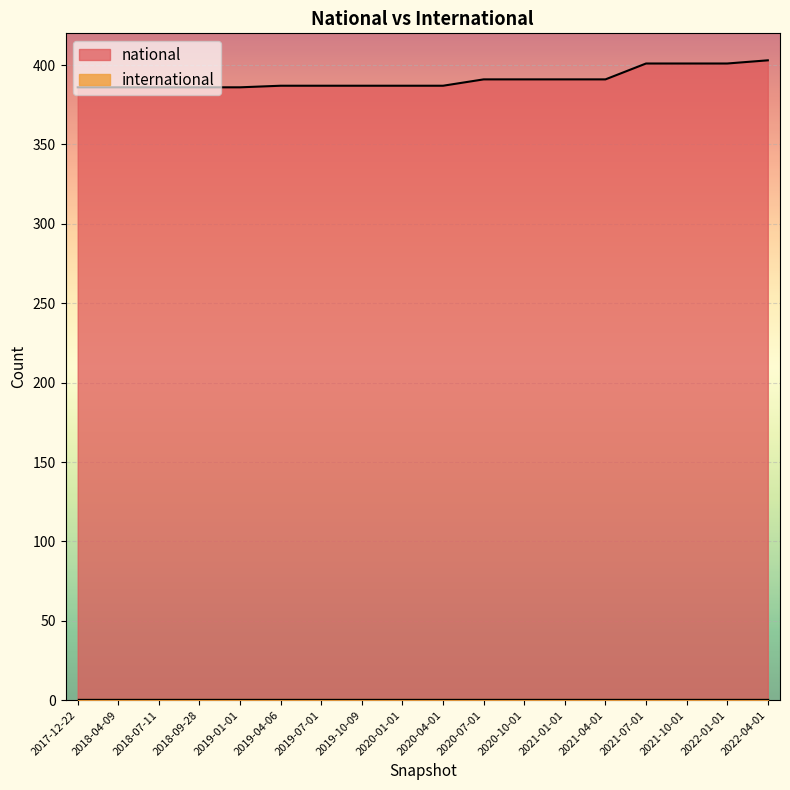

True or false: the data has more than 1 interior local peaks.

False